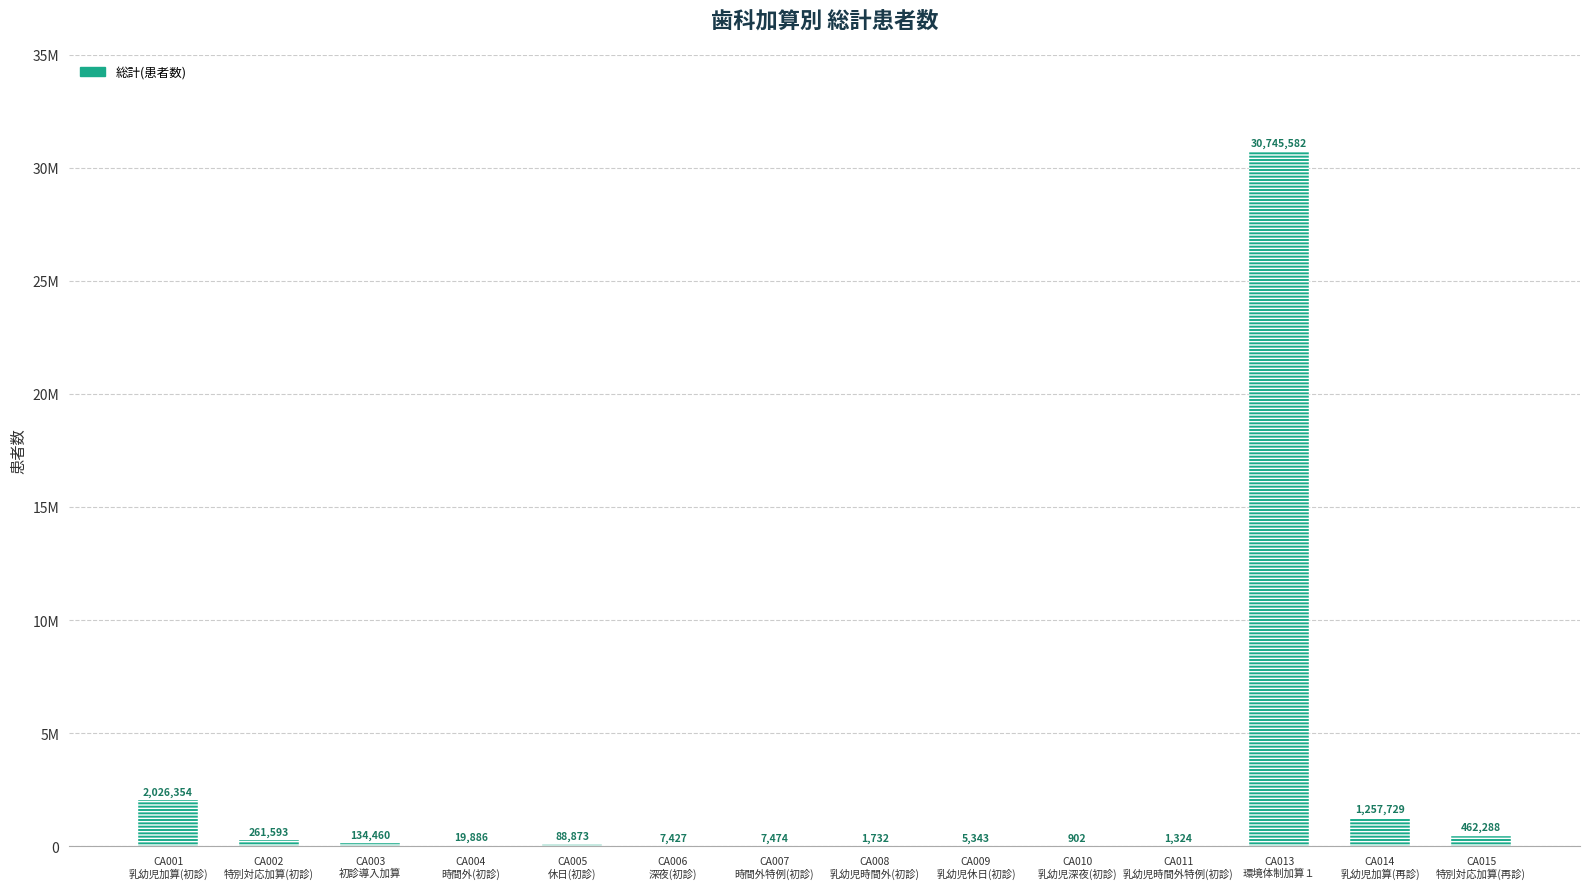

The chart shows a value of 902 at CA010
乳幼児深夜(初診). True or false?

True